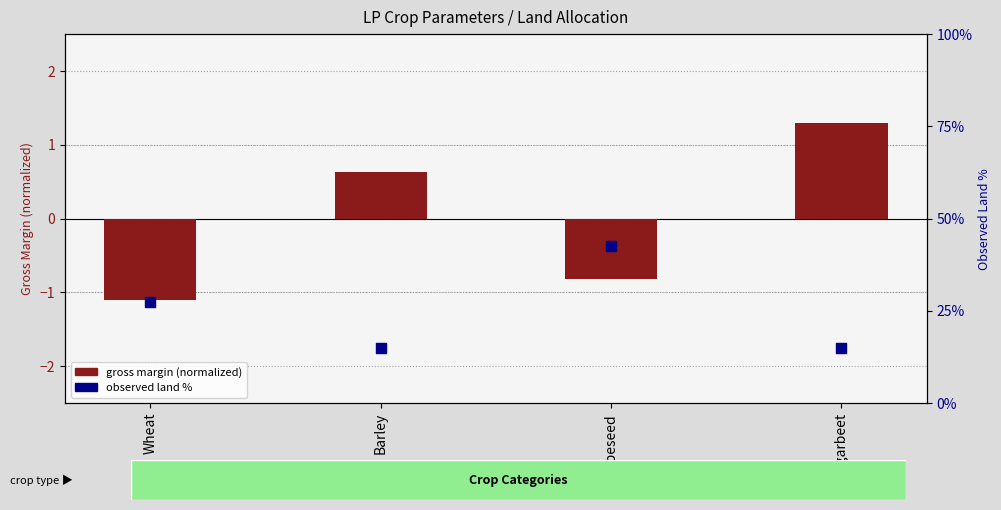

What is the total value across all series at Wheat?

26.4